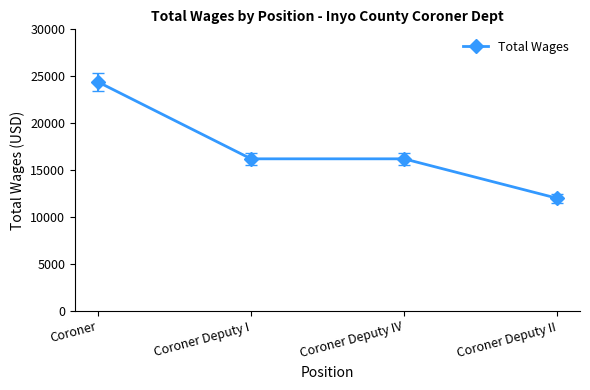

What is the label of the 4th point from the left?

Coroner Deputy II